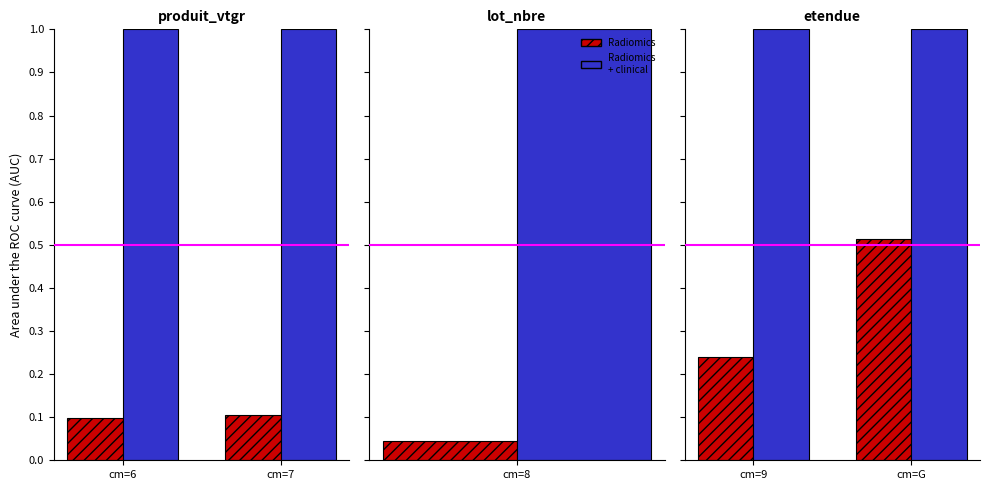

Between cm=9 and cm=G, which series saw the biggest shift?

Radiomics